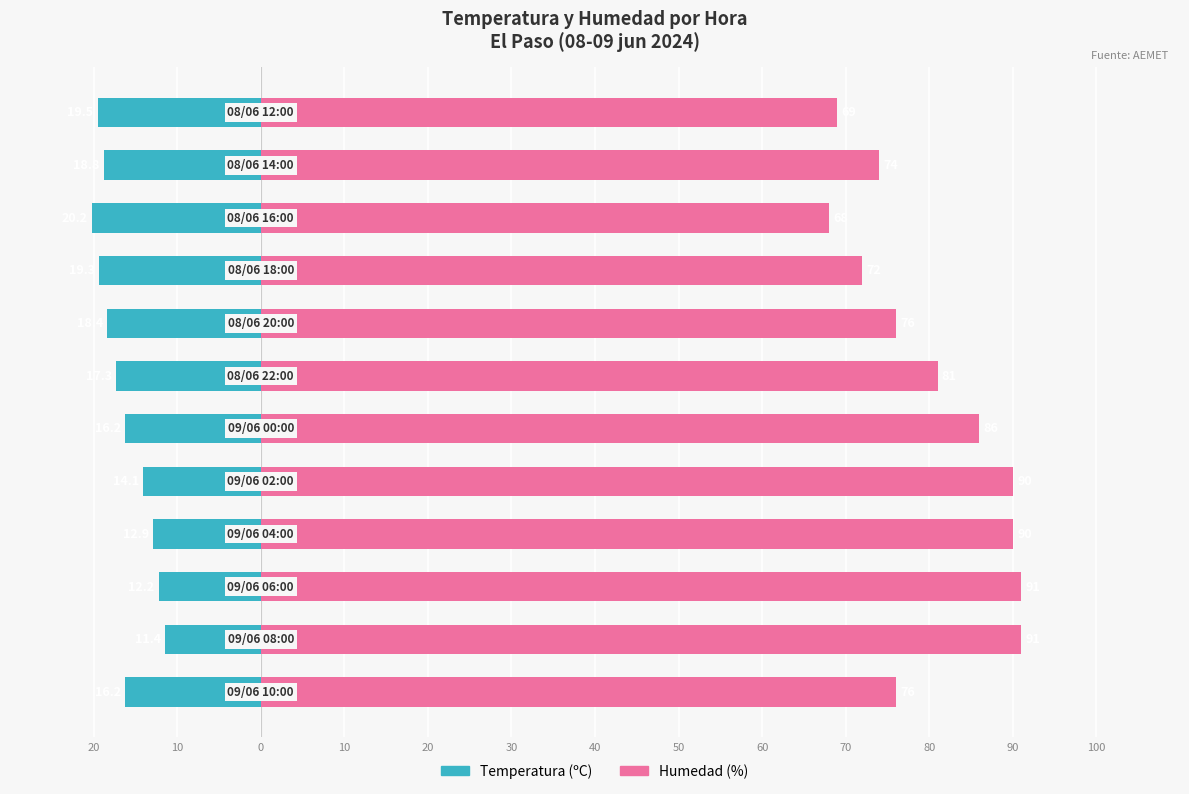

How many values in the Temperatura (ºC) series exceed -16?

4